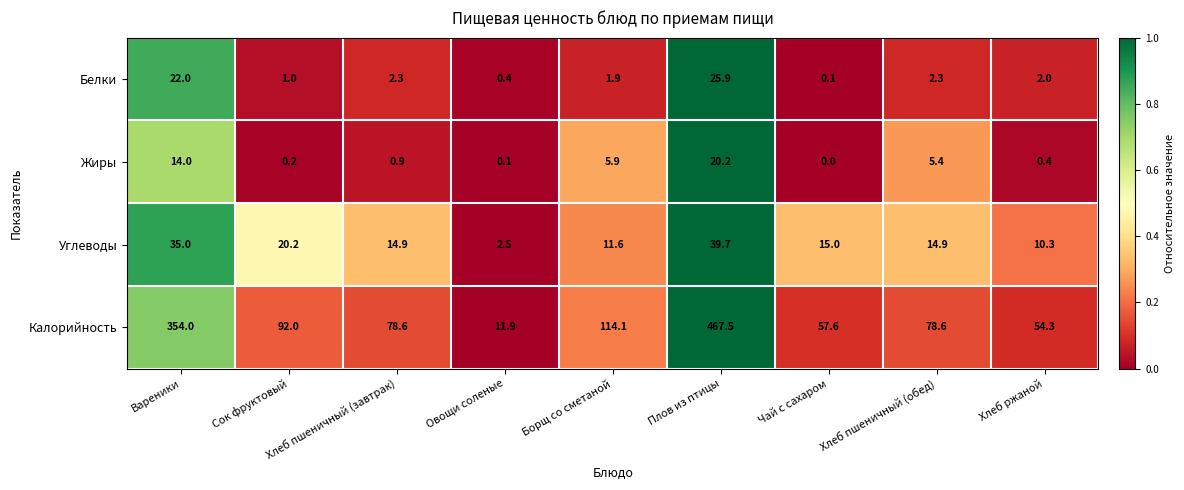

Which series has the largest range (max minus min)?

Калорийность